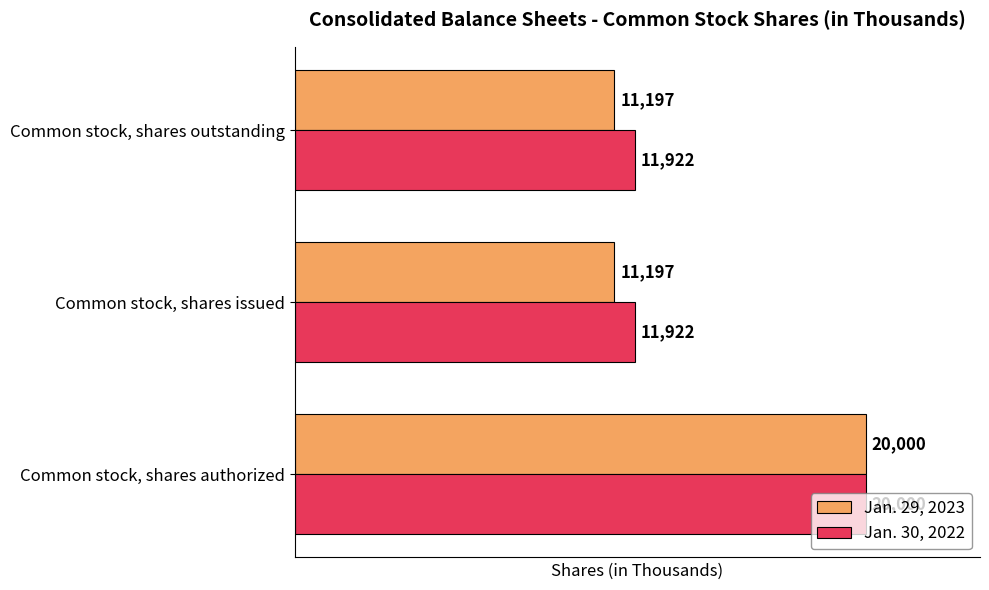

The Jan. 30, 2022 series shows 8323 at Common stock, shares outstanding. True or false?

False